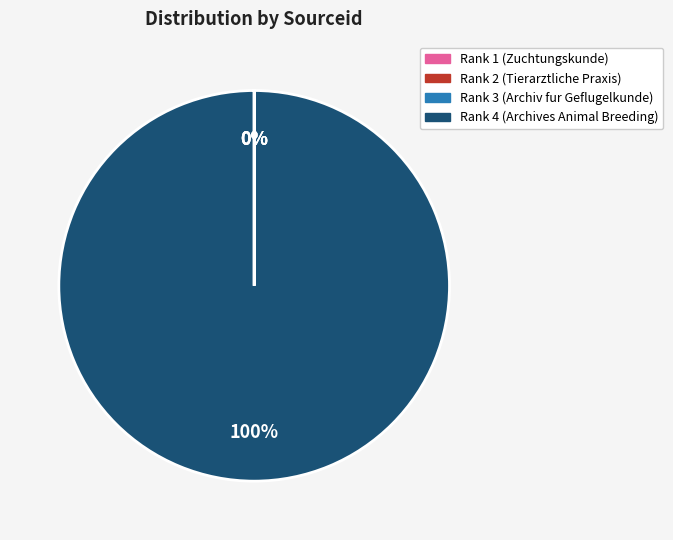

To the nearest percent, what is the average slice percentage?

25%